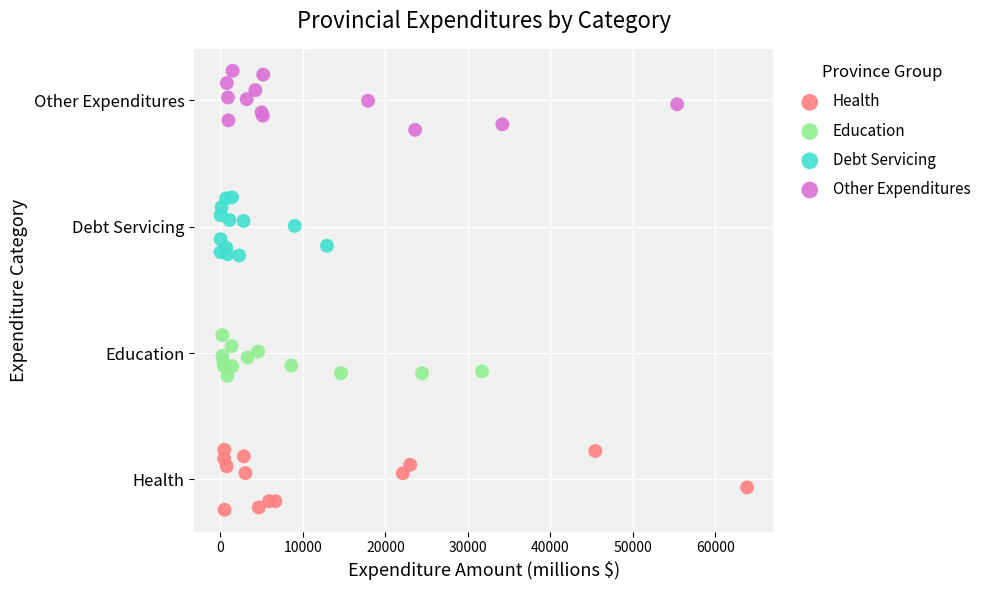

What are all the series names shown in the legend?

Health, Education, Debt Servicing, Other Expenditures